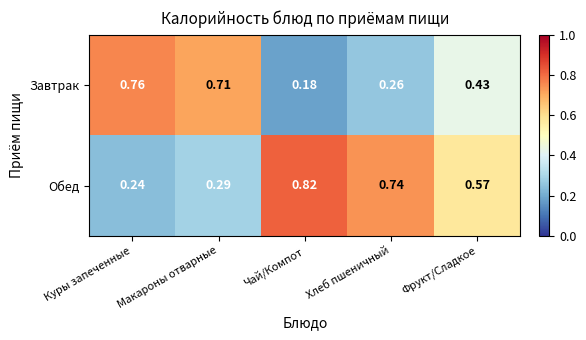

List the labels in order of Обед value, largest first.

Чай/Компот, Хлеб пшеничный, Фрукт/Сладкое, Макароны отварные, Куры запеченные